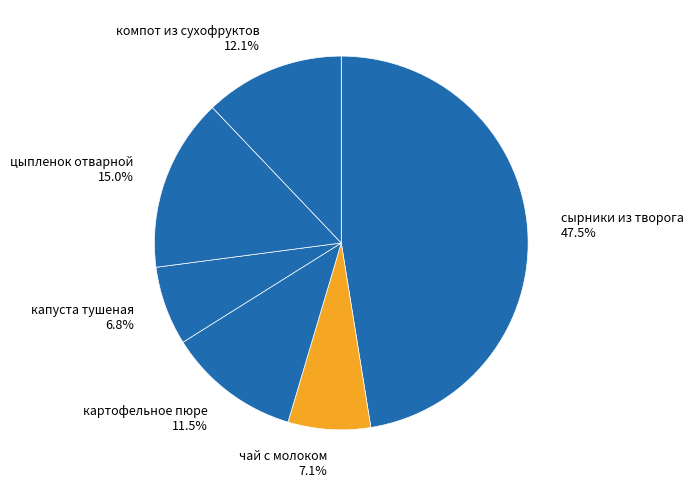

To the nearest percent, what is the average slice percentage?

17%